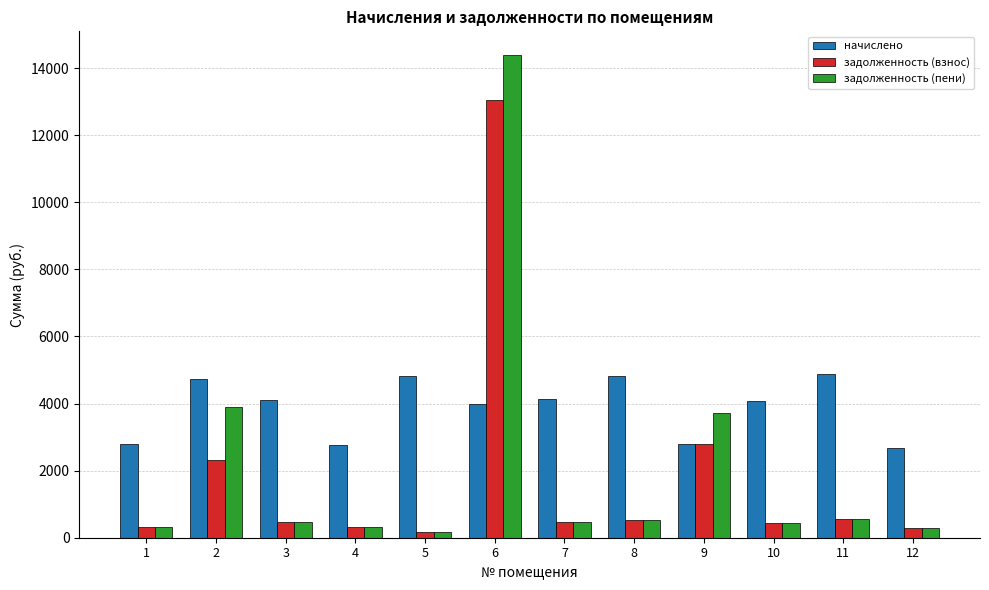

What is the difference between the maximum and minimum values in the задолженность (взнос) series?

12874.7